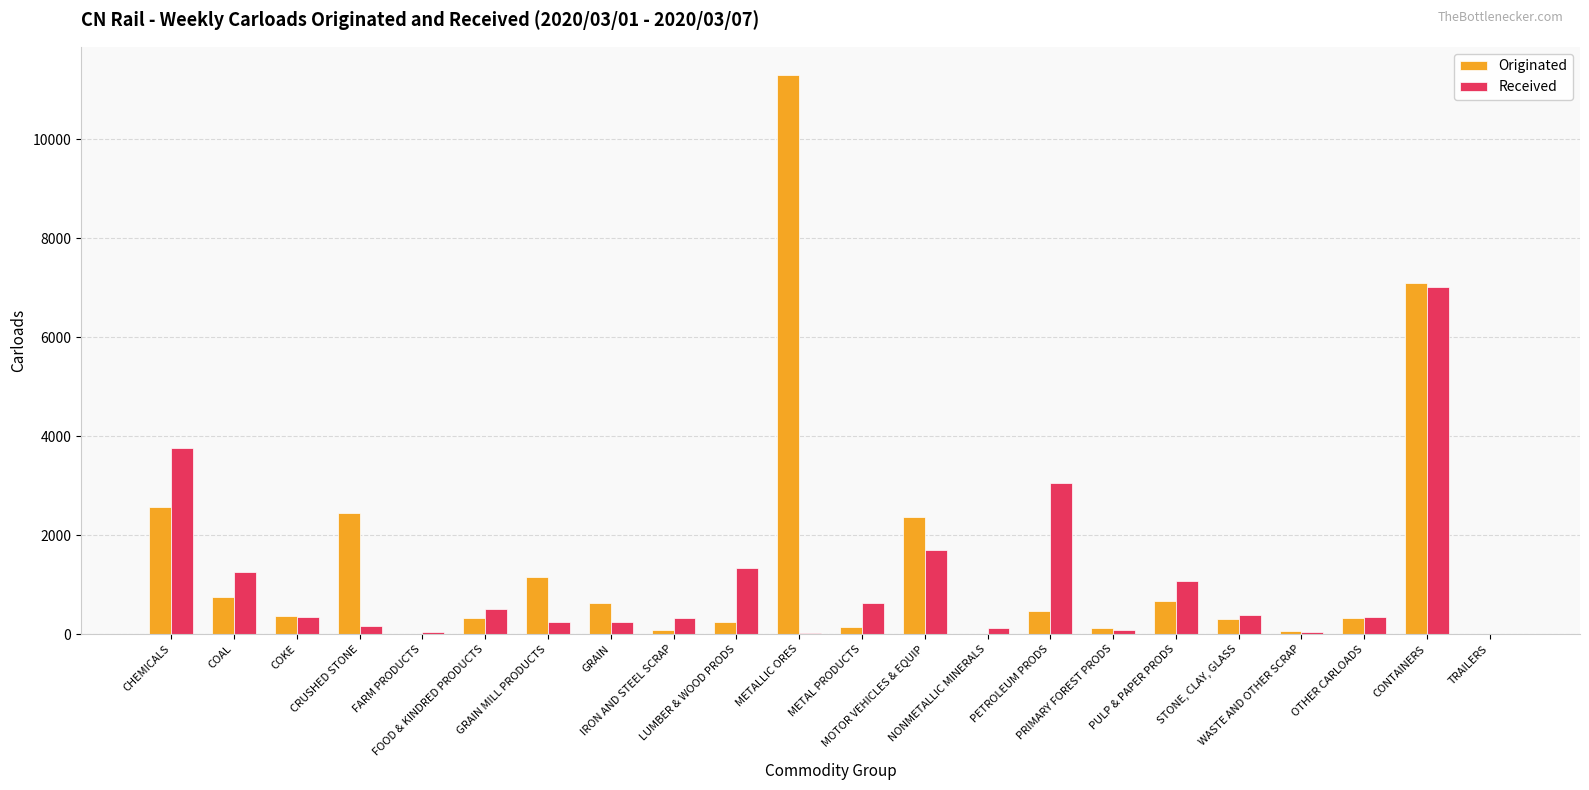

What is the greatest value displayed?

11300